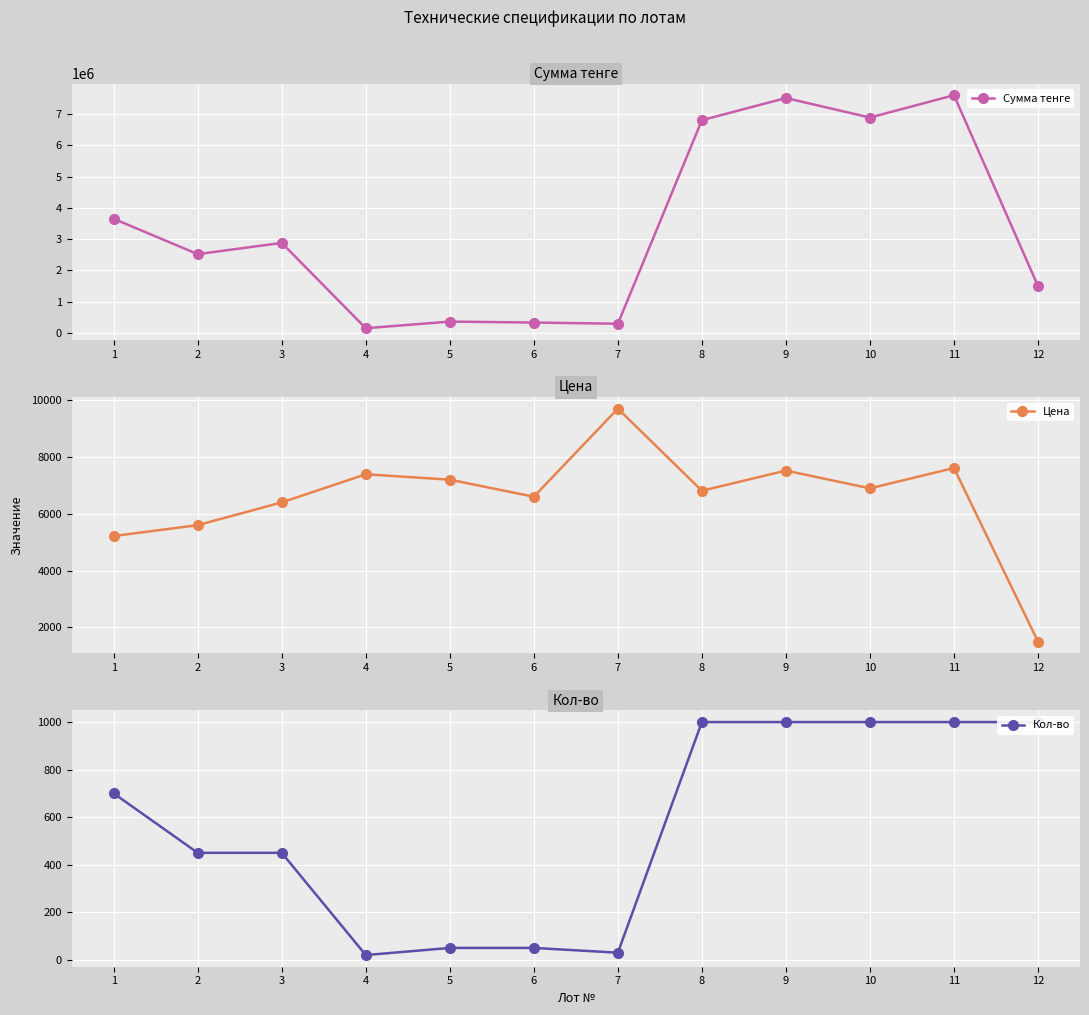

The value of Сумма тенге at 2 is 2520000. True or false?

True